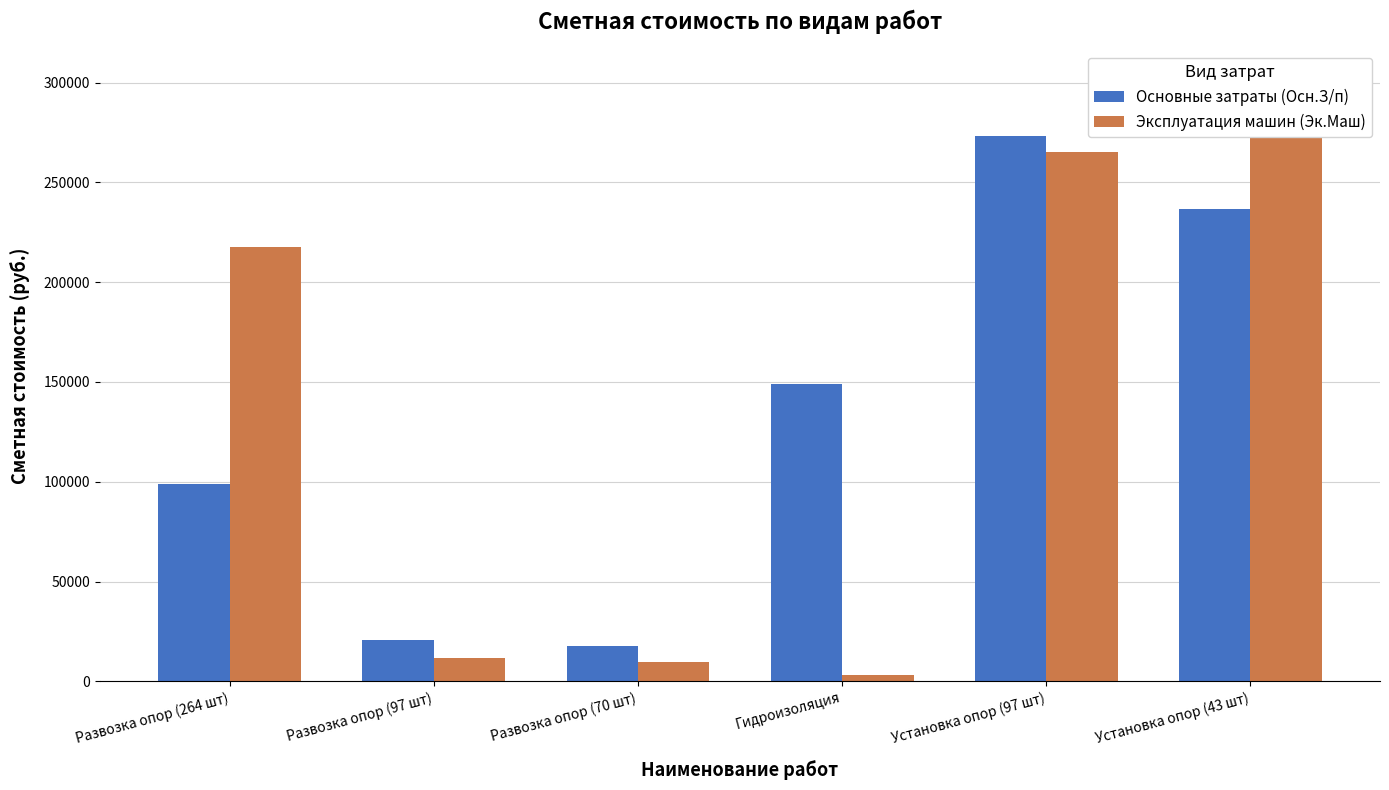

Reading right to left, transcribe all the data shown in this chart.

Основные затраты (Осн.З/п): 236560.6	273064.9	149150.9	17833.3	20593.2	98643.5
Эксплуатация машин (Эк.Маш): 274996.6	265291.7	3227.8	9521.4	11544.7	217783.0